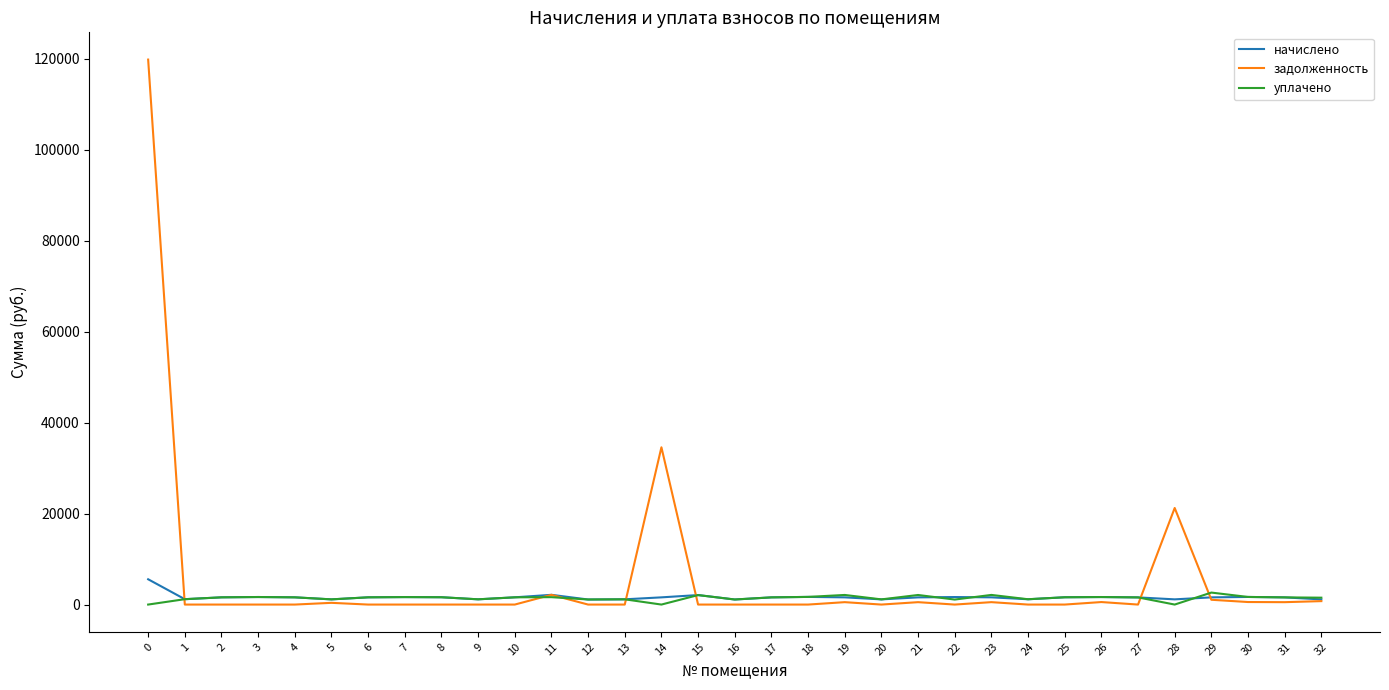

What are all the series names shown in the legend?

начислено, задолженность, уплачено